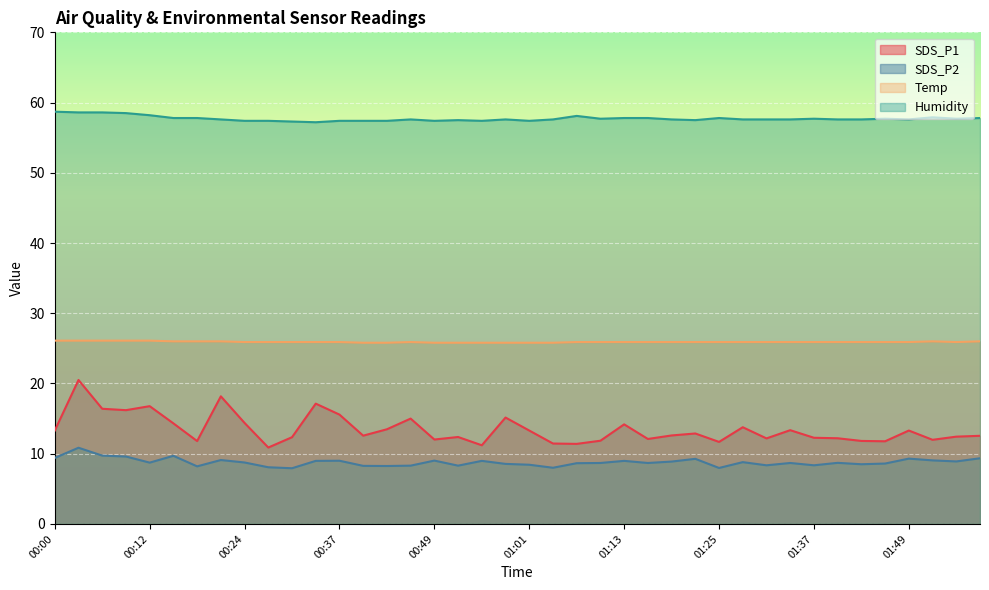

Is it true that SDS_P1 equals 14.3 at 00:15?

True